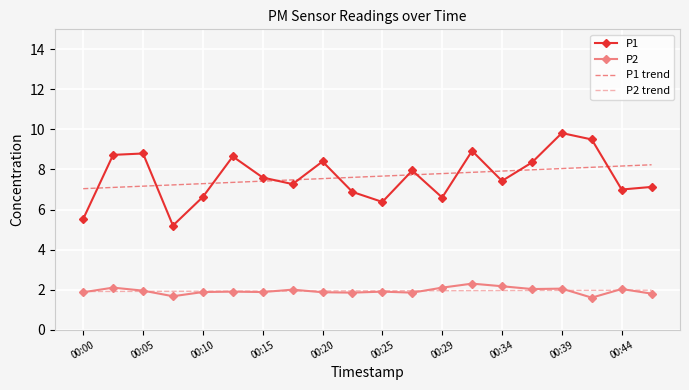

Which series has the widest spread of values?

P1